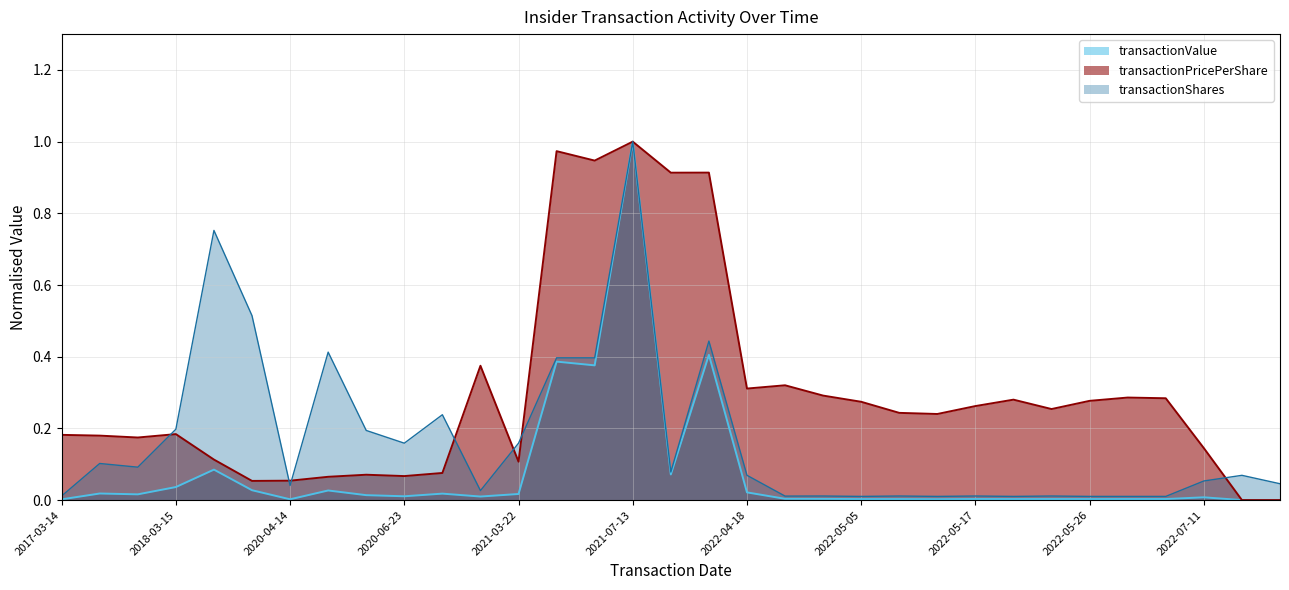

What is the label of the 28th point from the left?

2022-05-26